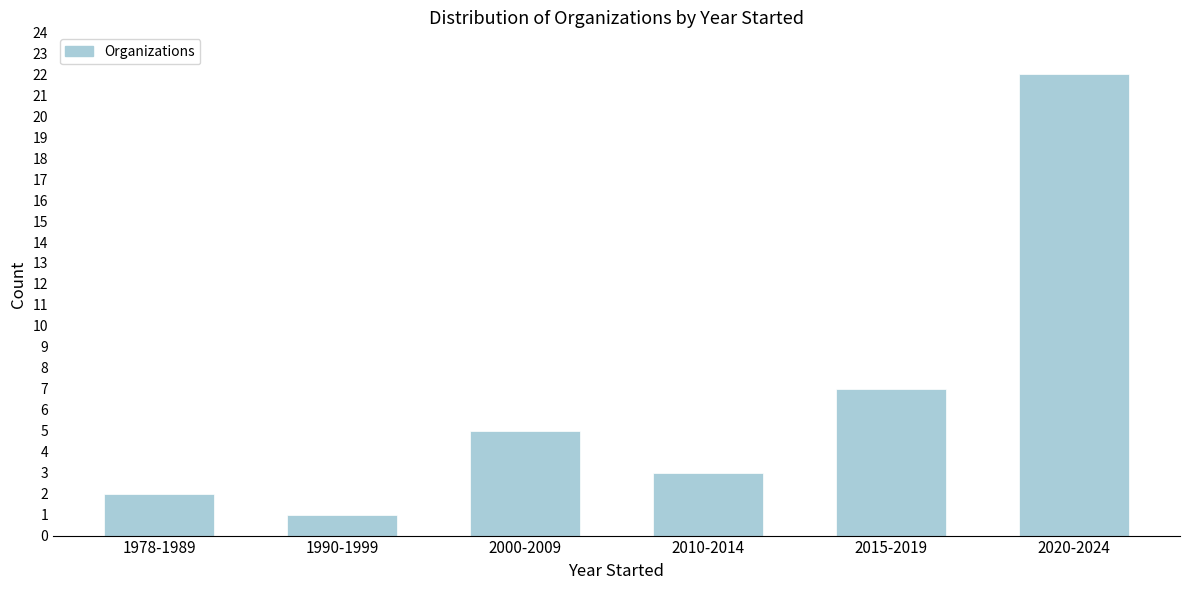

Reading left to right, extract all data points from this chart.

1978-1989=2	1990-1999=1	2000-2009=5	2010-2014=3	2015-2019=7	2020-2024=22